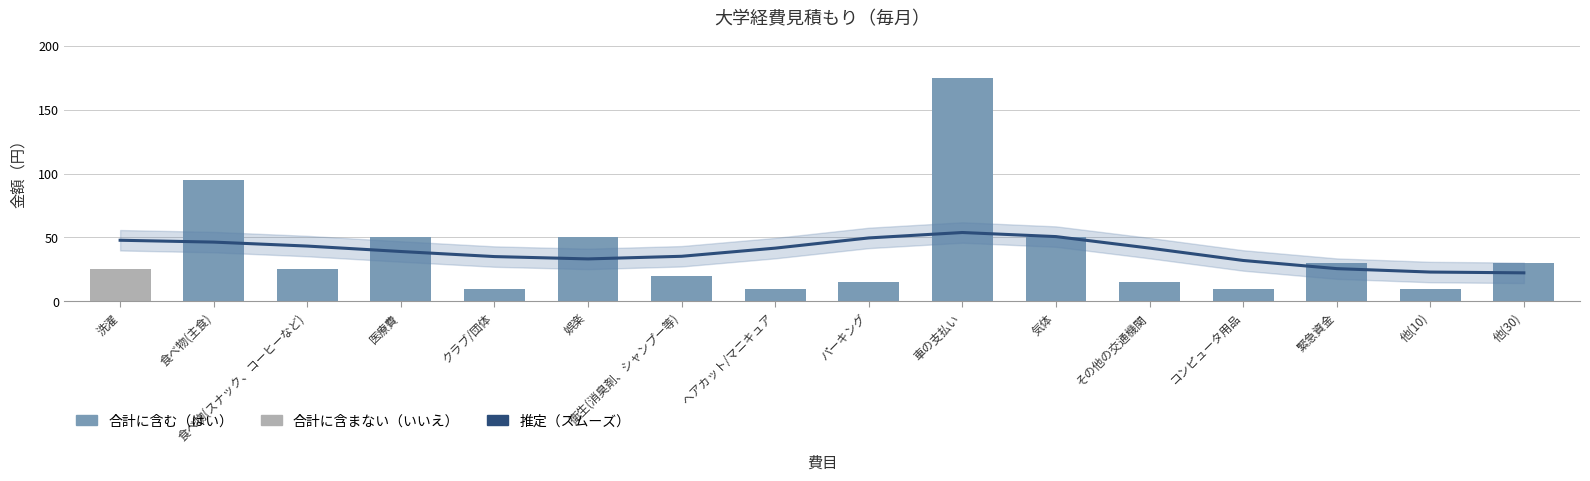

What is the difference between the maximum and minimum values in the 推定（スムーズ） series?

31.6